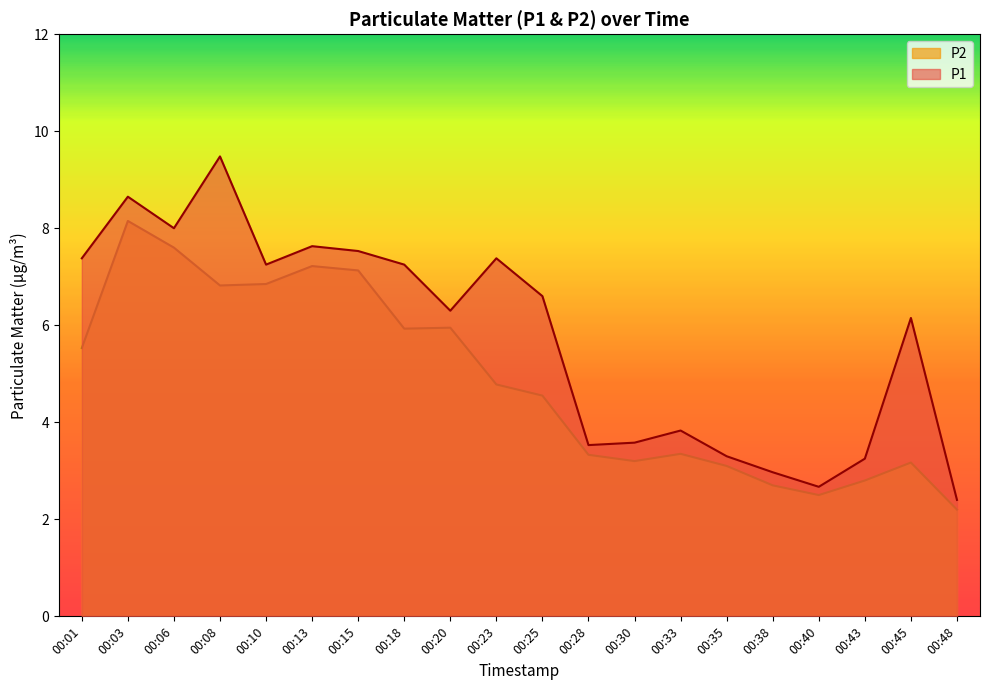

True or false: P2 and P1 cross at least once.

False